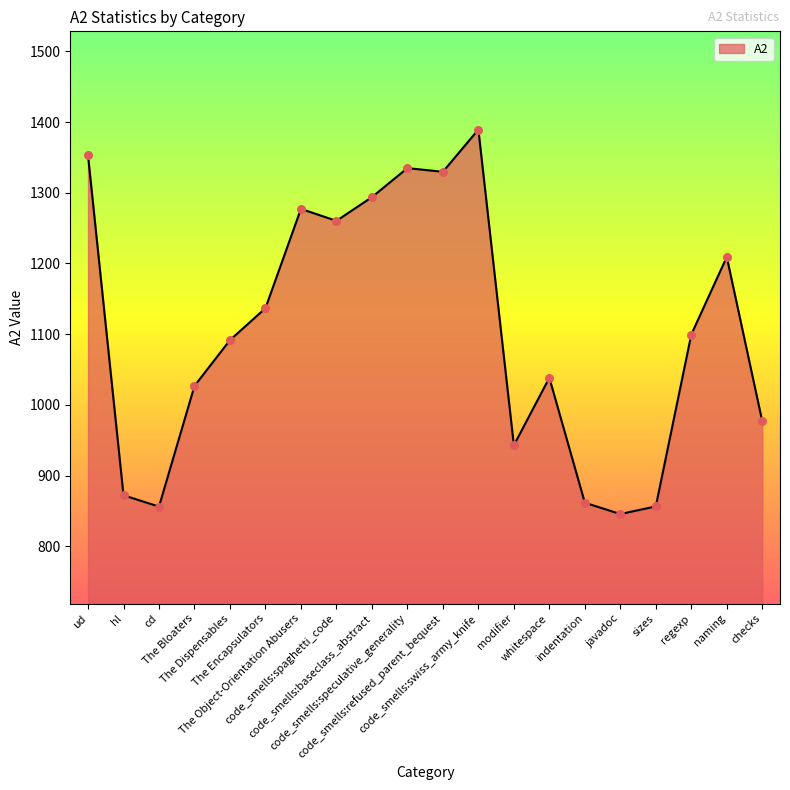

Approximately how many times larger is the value at whitespace compared to indentation?

1.2